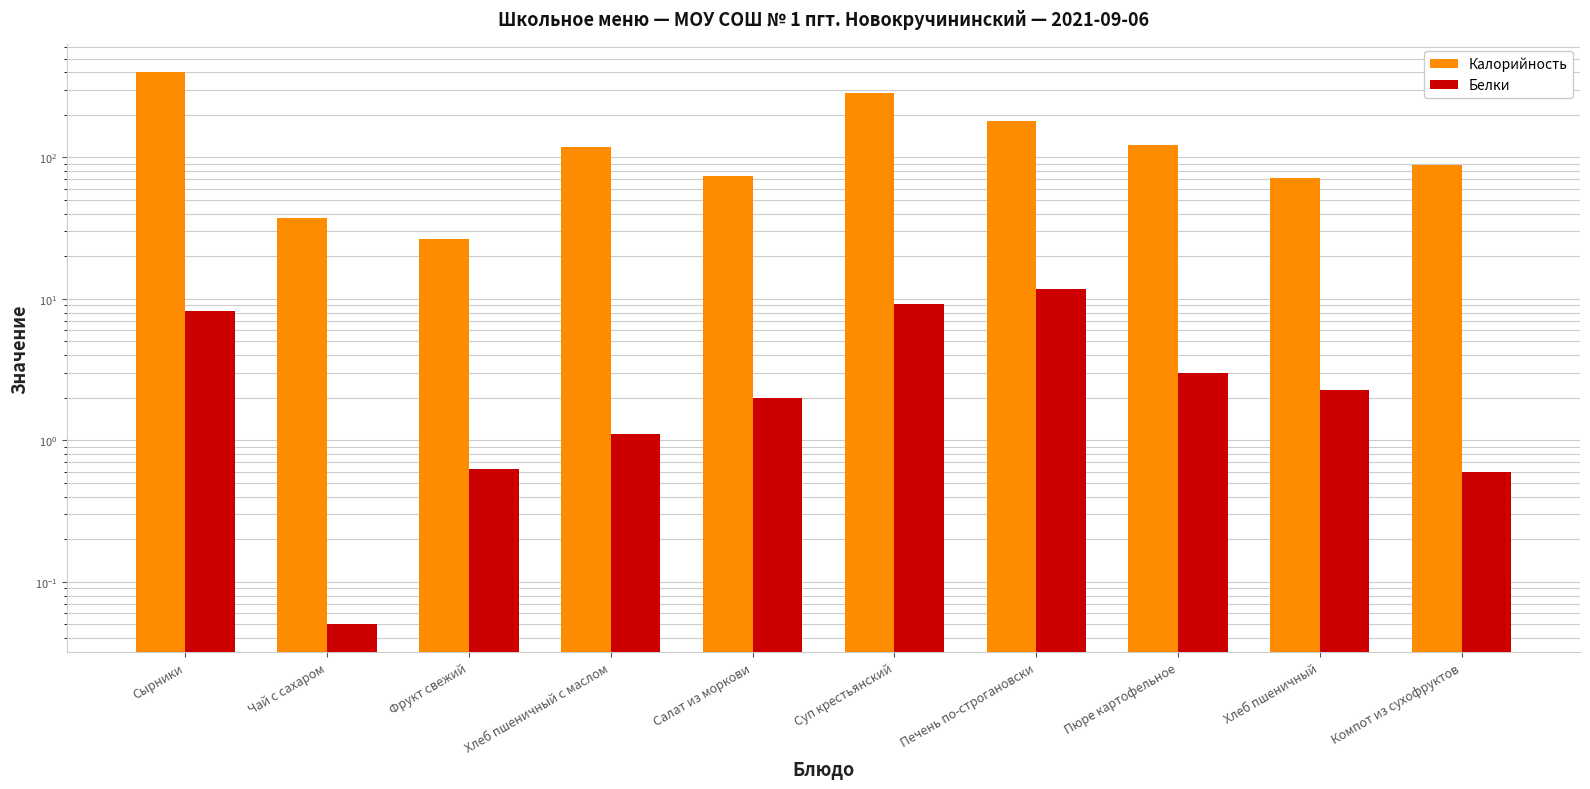

Reading left to right, list all the values displayed in this chart.

Калорийность: Сырники=401.0	Чай с сахаром=37.2	Фрукт свежий=26.6	Хлеб пшеничный с маслом=119.0	Салат из моркови=73.5	Суп крестьянский=285.0	Печень по-строгановски=181.0	Пюре картофельное=123.0	Хлеб пшеничный=71.7	Компот из сухофруктов=88.0
Белки: Сырники=8.2	Чай с сахаром=0.1	Фрукт свежий=0.6	Хлеб пшеничный с маслом=1.1	Салат из моркови=2.0	Суп крестьянский=9.2	Печень по-строгановски=11.8	Пюре картофельное=3.0	Хлеб пшеничный=2.3	Компот из сухофруктов=0.6